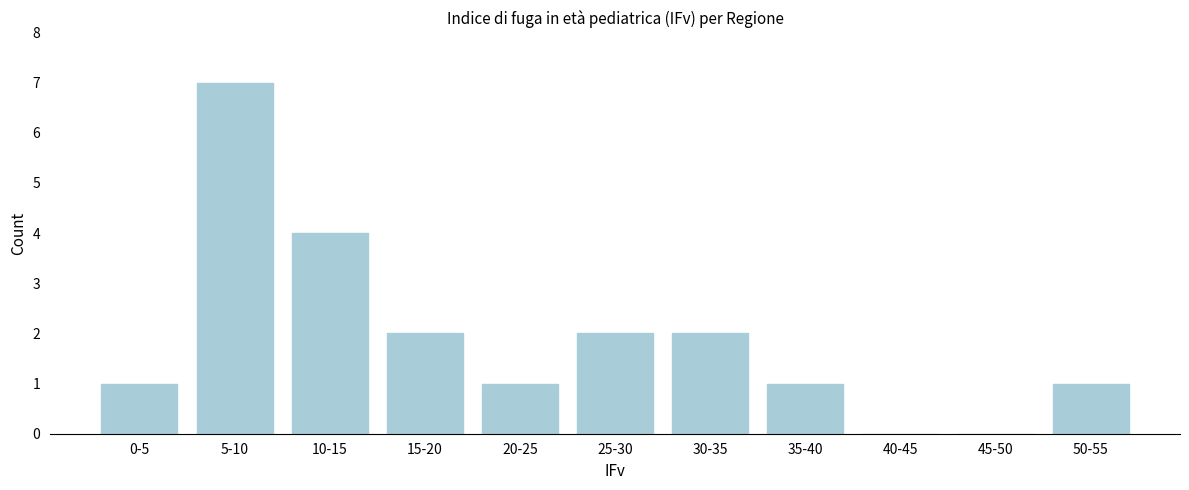

Reading left to right, extract all data points from this chart.

0-5=1	5-10=7	10-15=4	15-20=2	20-25=1	25-30=2	30-35=2	35-40=1	40-45=0	45-50=0	50-55=1